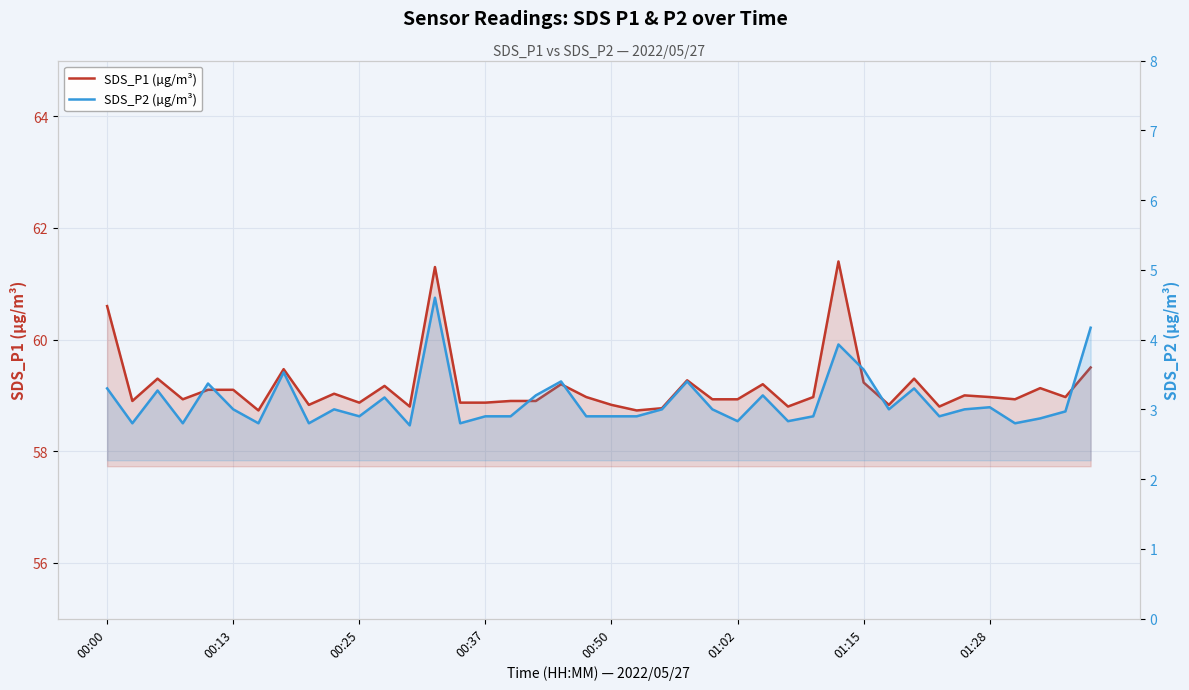

What value does the SDS_P1 (µg/m³) series have at 24?

58.9